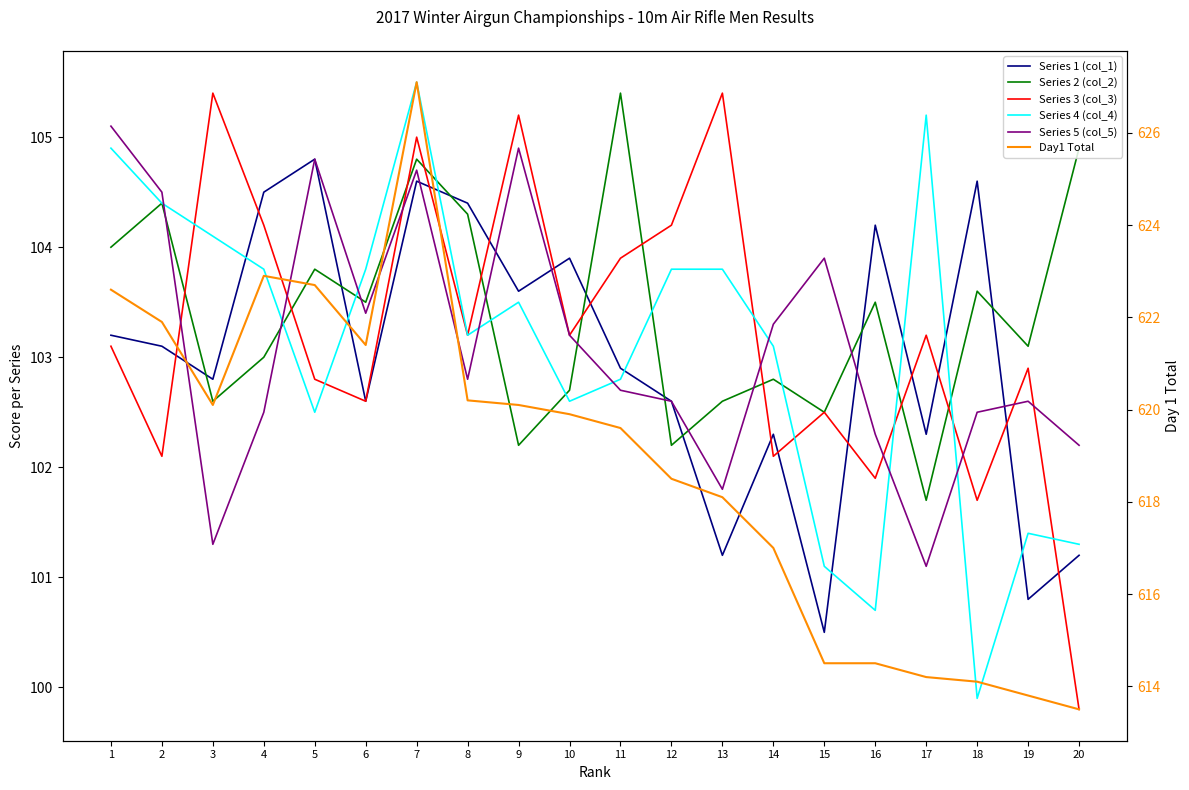

Where does the Series 2 (col_2) series first go above 103?

1